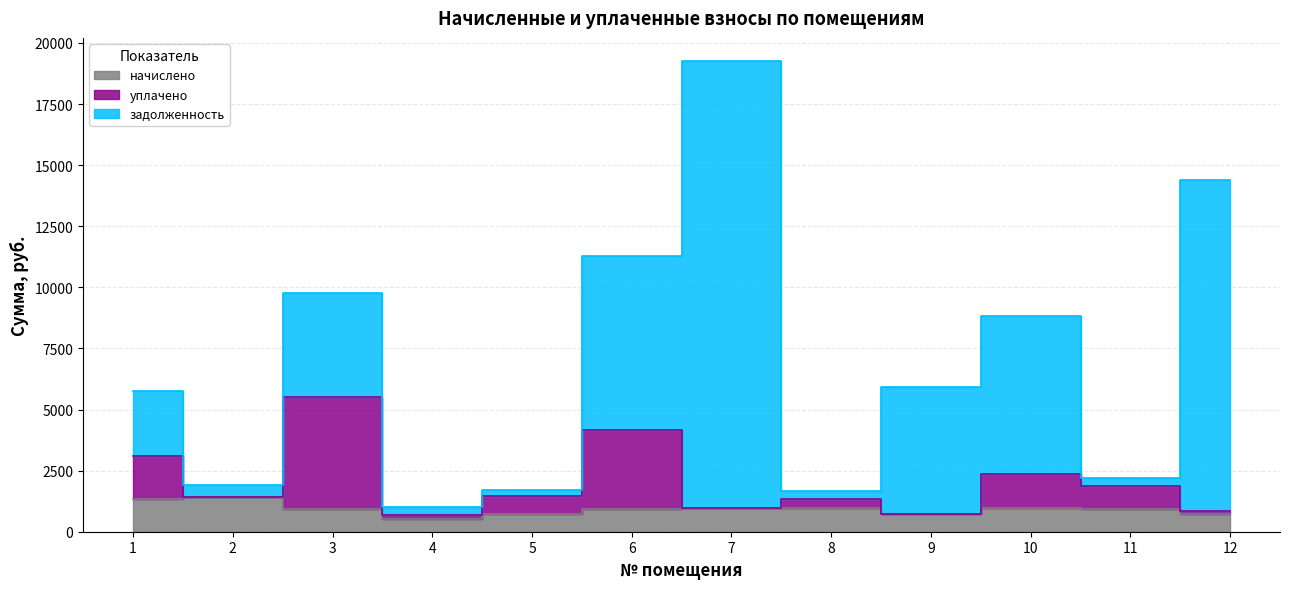

What is the sum of the уплачено values at 11 and 9?

2602.0